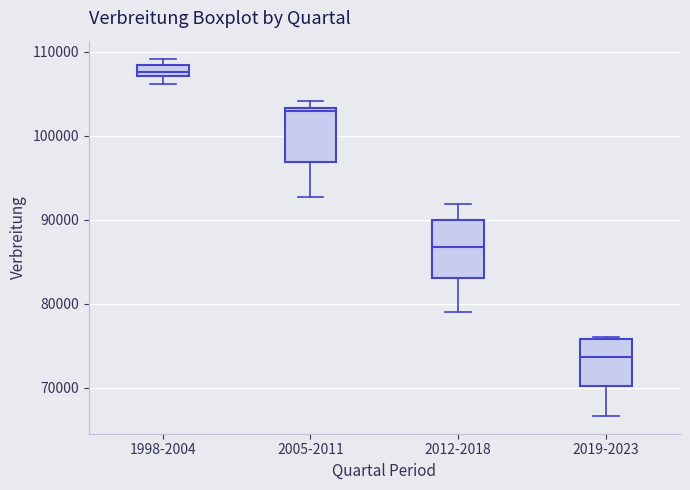

Which box's median line is the highest?

1998-2004